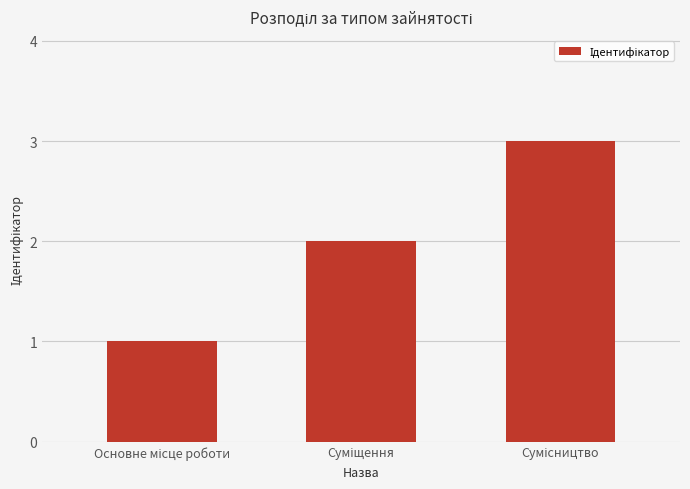

Reading right to left, transcribe all the data shown in this chart.

3	2	1